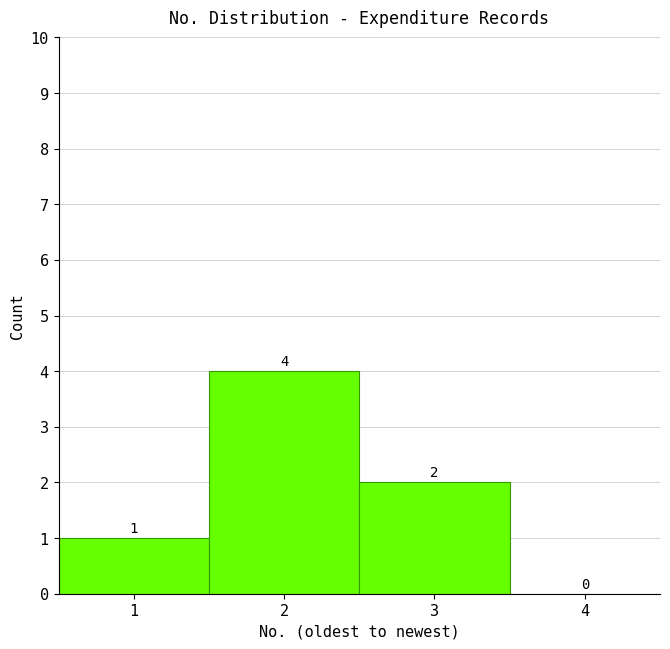

Reading left to right, list every bar in this chart as the range it spans on the x-axis followed by its height.

0.5 to 1.5: 1
1.5 to 2.5: 4
2.5 to 3.5: 2
3.5 to 4.5: 0